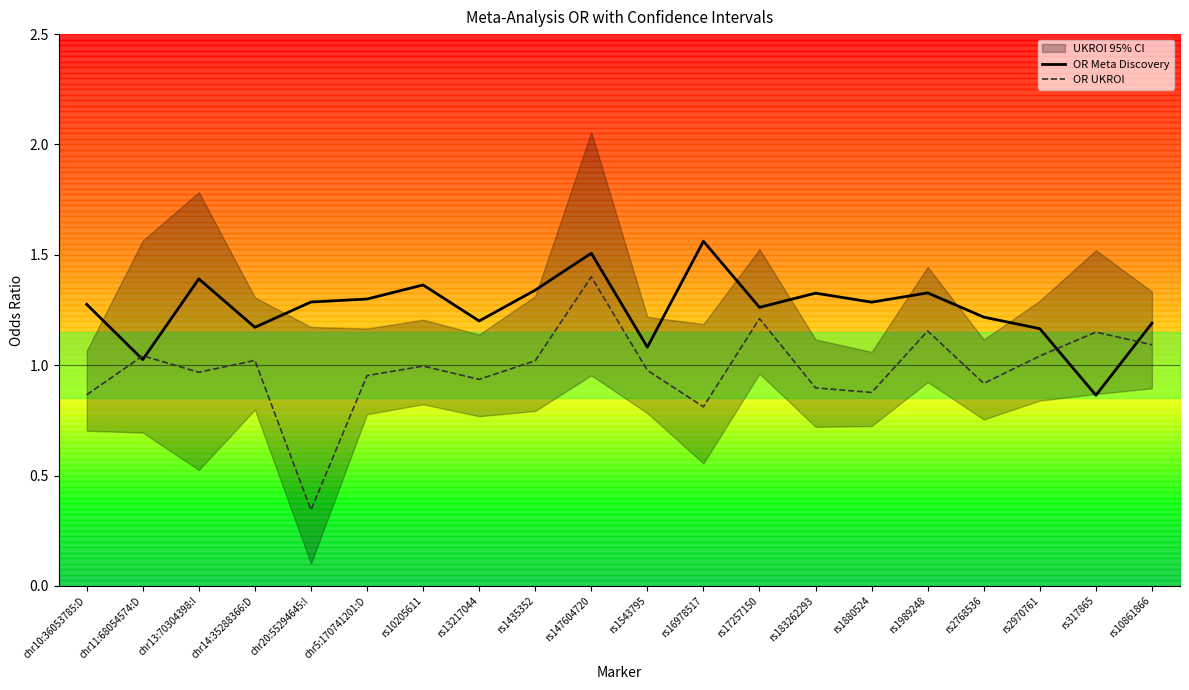

At which category is the sum across all series the highest?

rs147604720